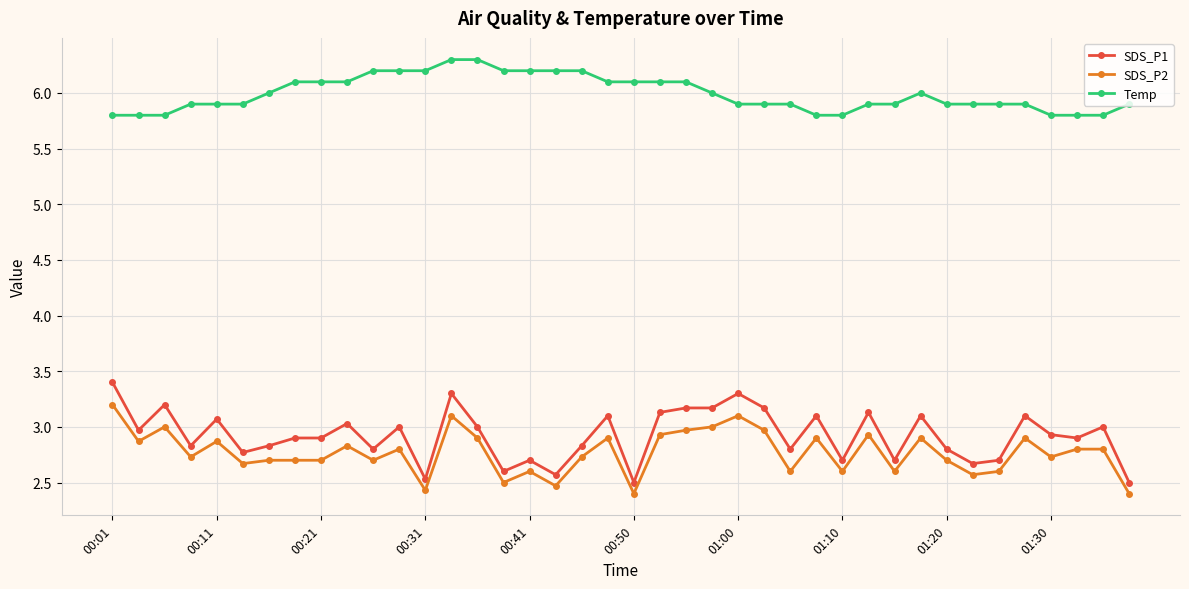

List the series in order of their peak value, highest first.

Temp, SDS_P1, SDS_P2